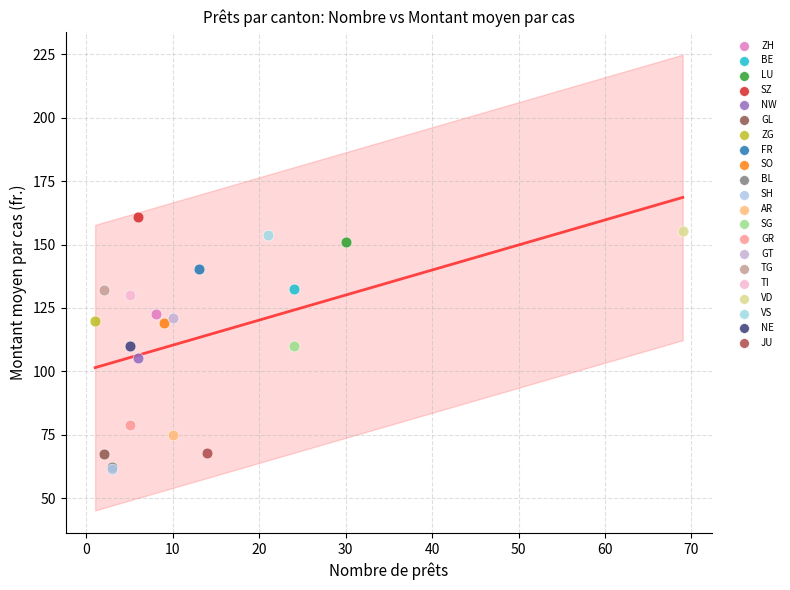

What are all the series names shown in the legend?

ZH, BE, LU, SZ, NW, GL, ZG, FR, SO, BL, SH, AR, SG, GR, GT, TG, TI, VD, VS, NE, JU